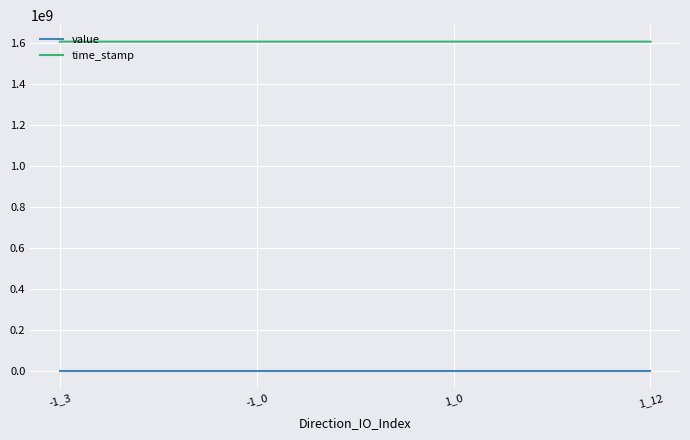

What is the highest value of the value series?

10.7